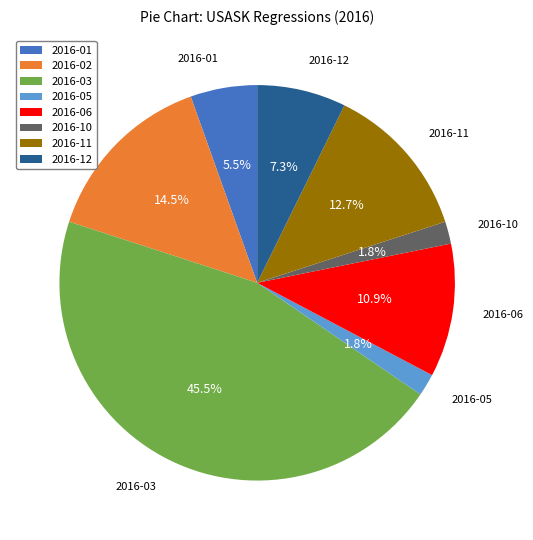

Do 2016-10 and 2016-01 together represent more than half of the pie?

No